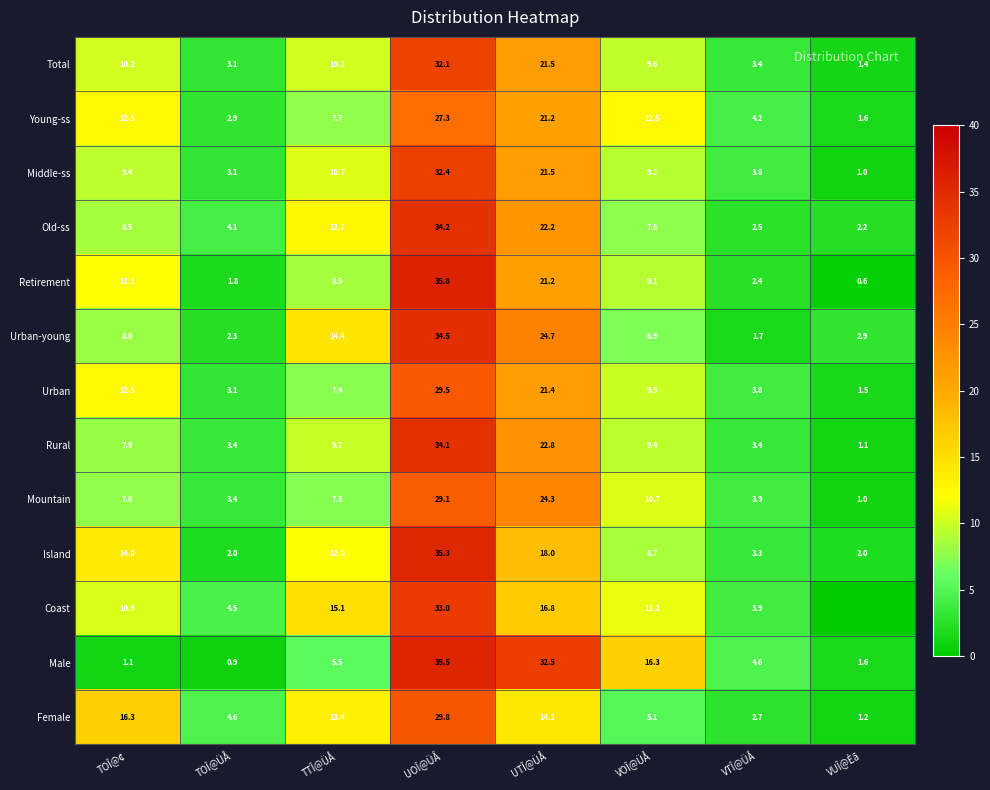

What is the difference between the Old-ss values at UTÎ@ÜÅ and TOÎ@ÜÅ?

18.1